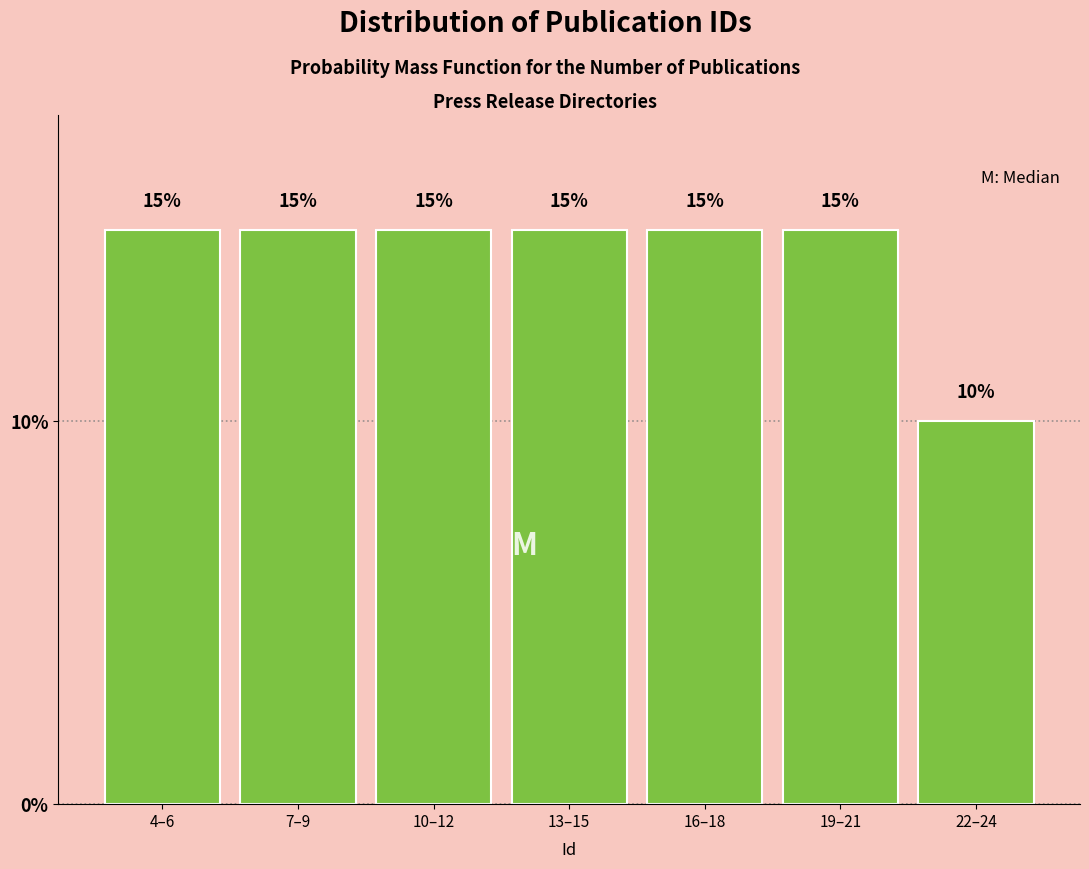

Reading left to right, what are all the values shown in this chart?

15	15	15	15	15	15	10